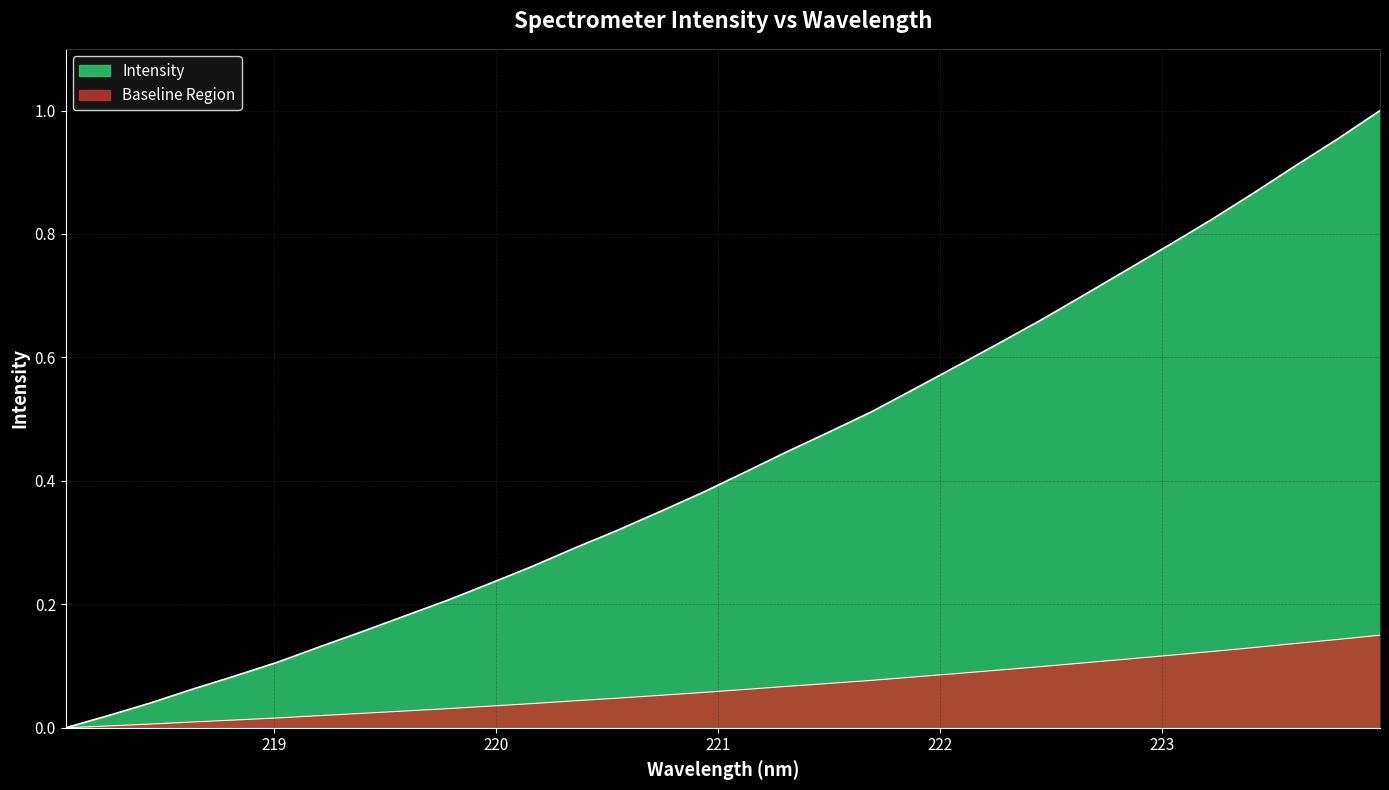

What position from the left is 218.442?

3